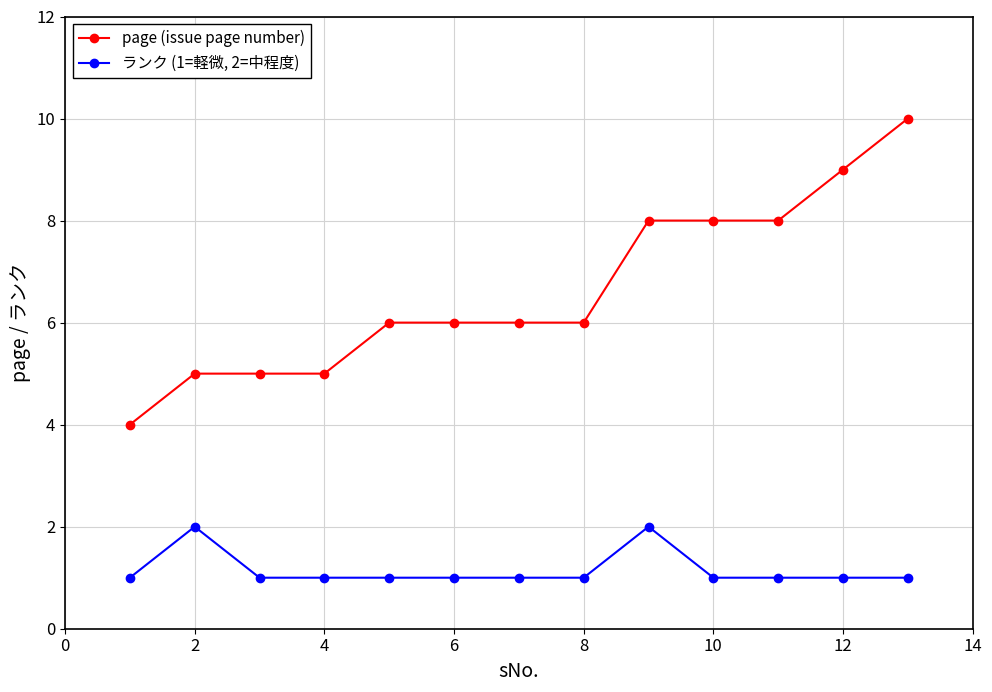

Reading left to right, what are all the values shown in this chart?

page (issue page number): 4	5	5	5	6	6	6	6	8	8	8	9	10
ランク (1=軽微, 2=中程度): 1	2	1	1	1	1	1	1	2	1	1	1	1